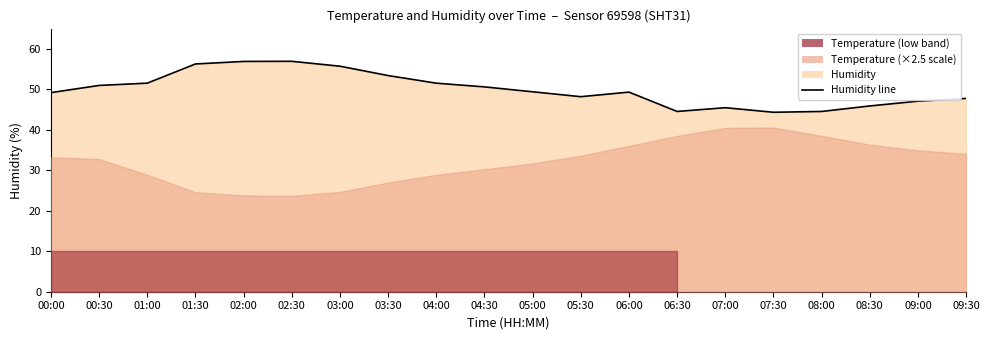

At which label is the value closest to 50?

04:30